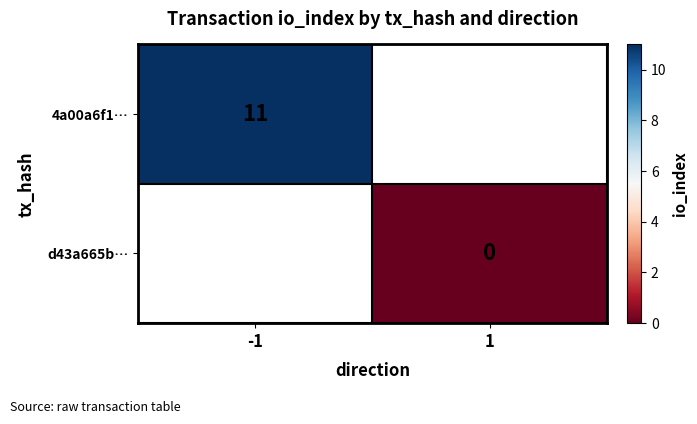

Is the value of 4a00a6f1… at -1 greater than the value of d43a665b… at 1?

Yes